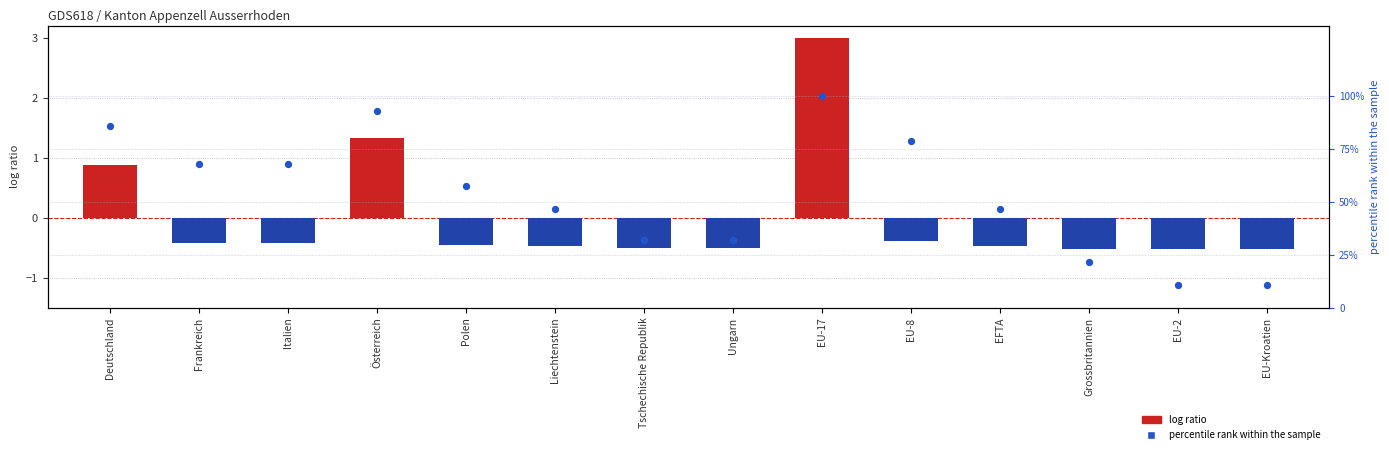

What are all the series names shown in the legend?

log ratio, percentile rank within the sample